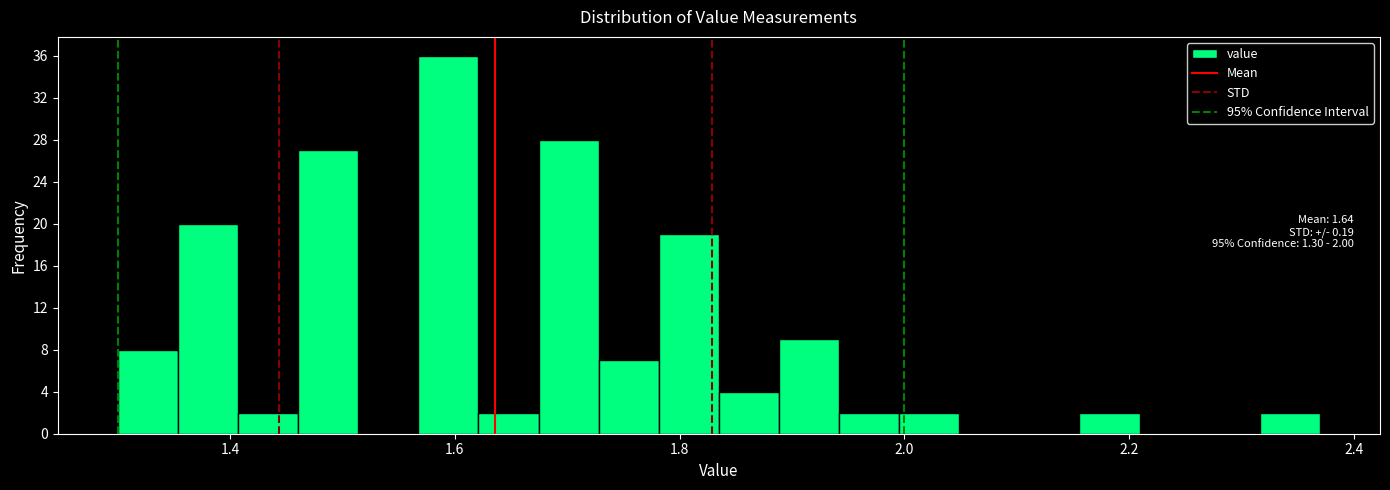

Around what value on the x-axis is the tallest bar? Give the approximate position of its centre, as read against the axis.

1.60